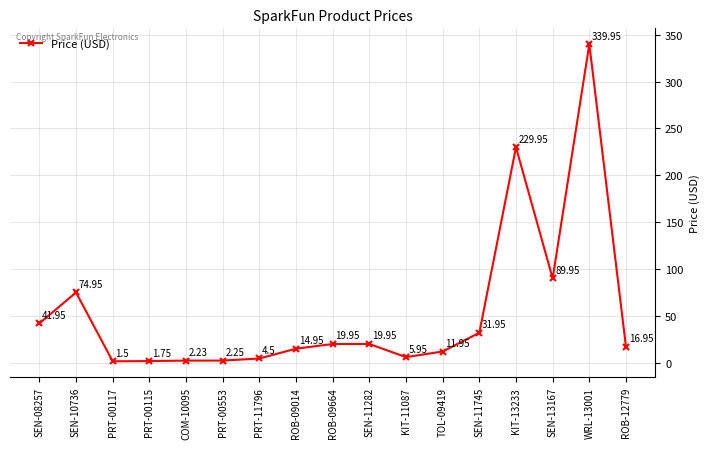

Which label corresponds to the largest value in the chart?

WRL-13001